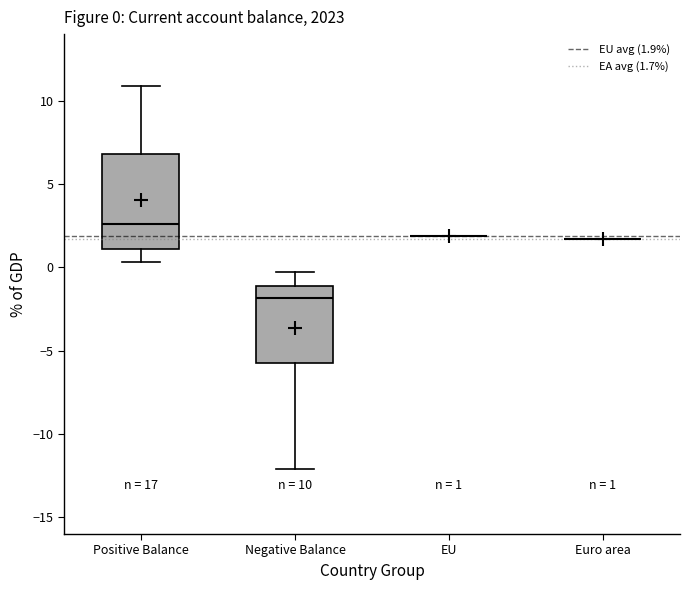

Comparing the boxes themselves (not the whiskers), which one is the tallest?

Positive Balance